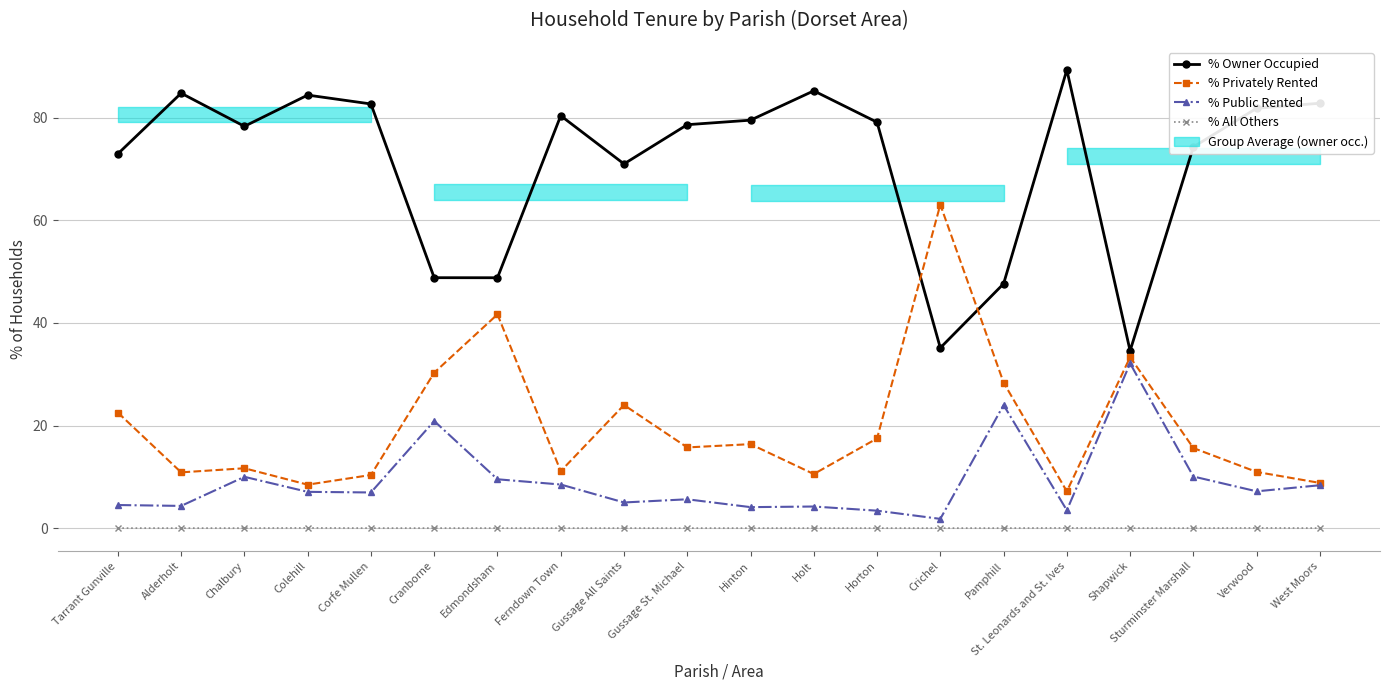

The value of % Privately Rented at Corfe Mullen is 10.4. True or false?

True